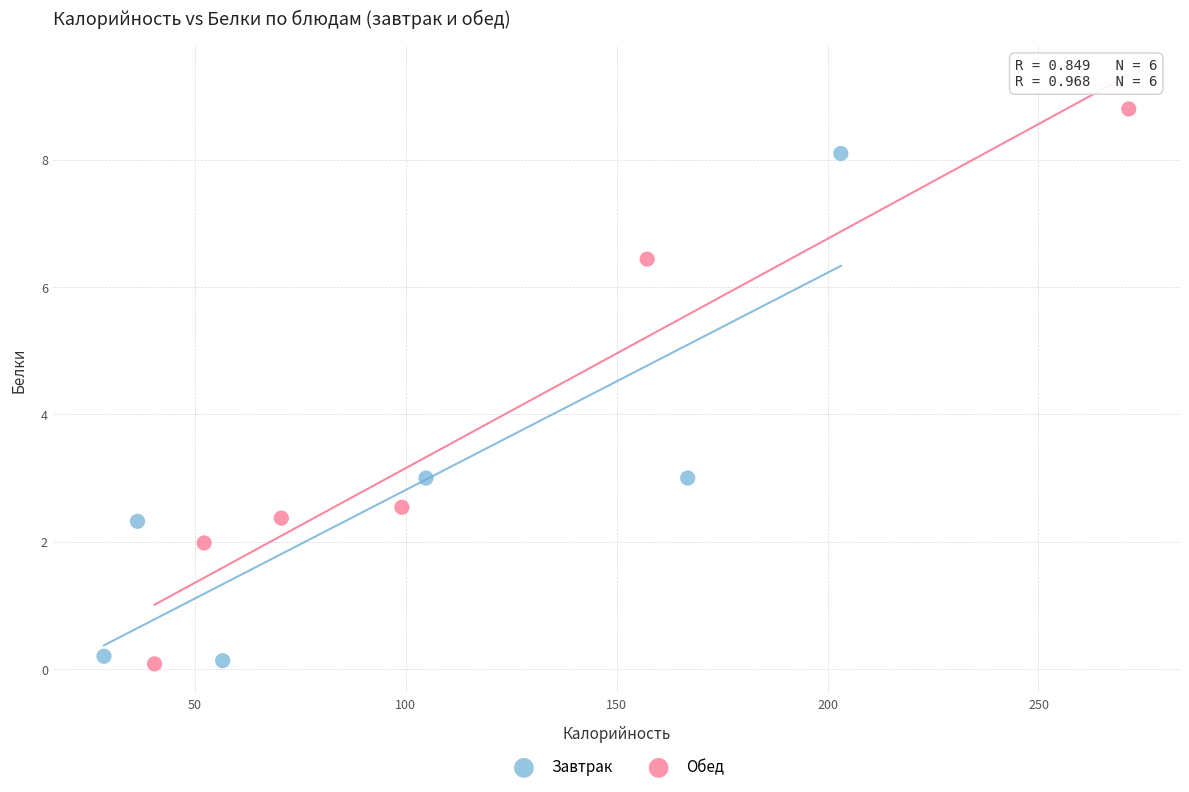

What are all the series names shown in the legend?

Завтрак, Обед